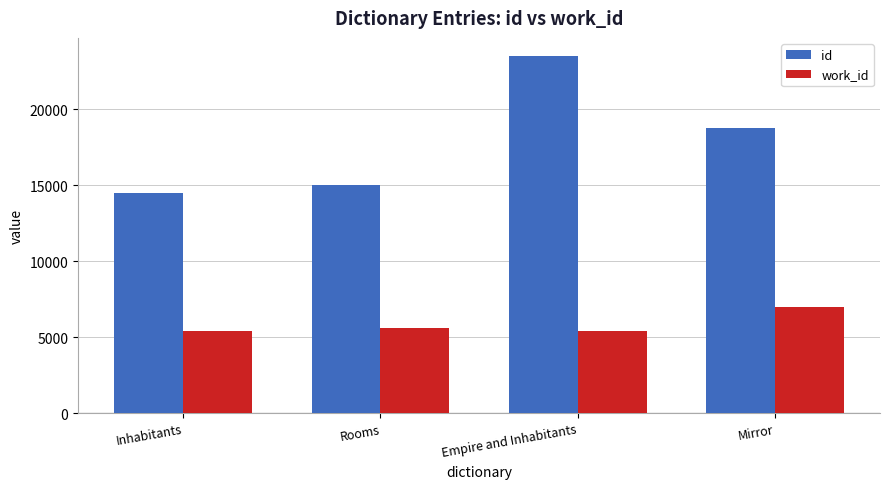

At how many categories does at least one series exceed 11303?

4